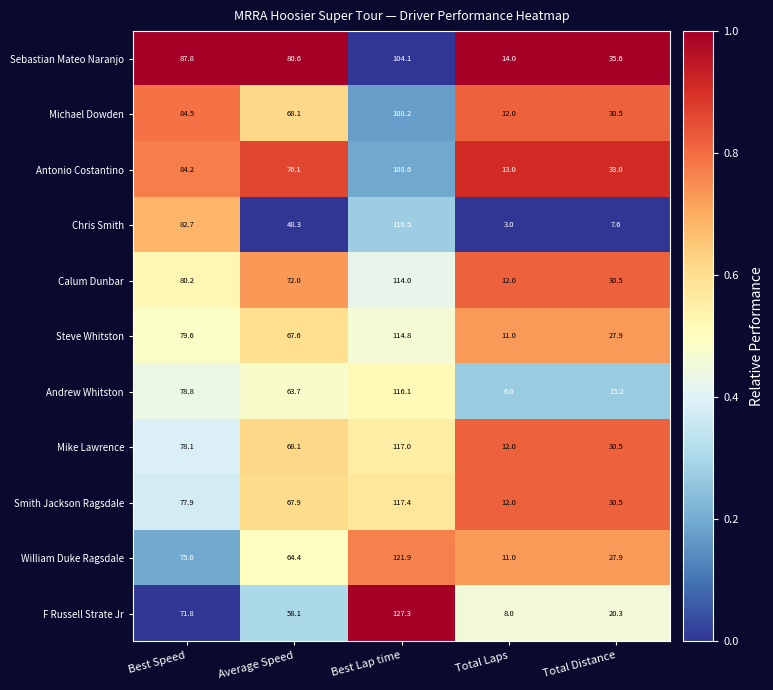

At which category is the sum across all series the highest?

Best Lap time